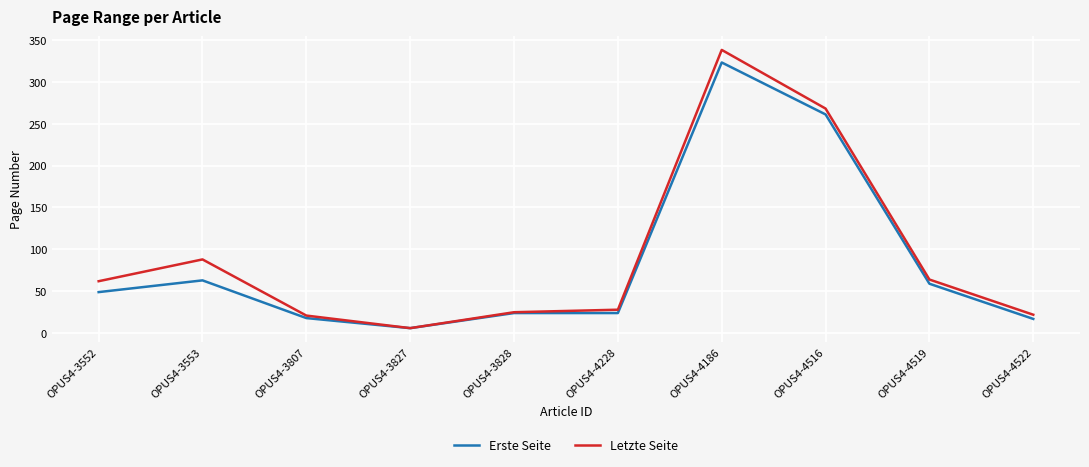

Which series has the largest total across all categories?

Letzte Seite